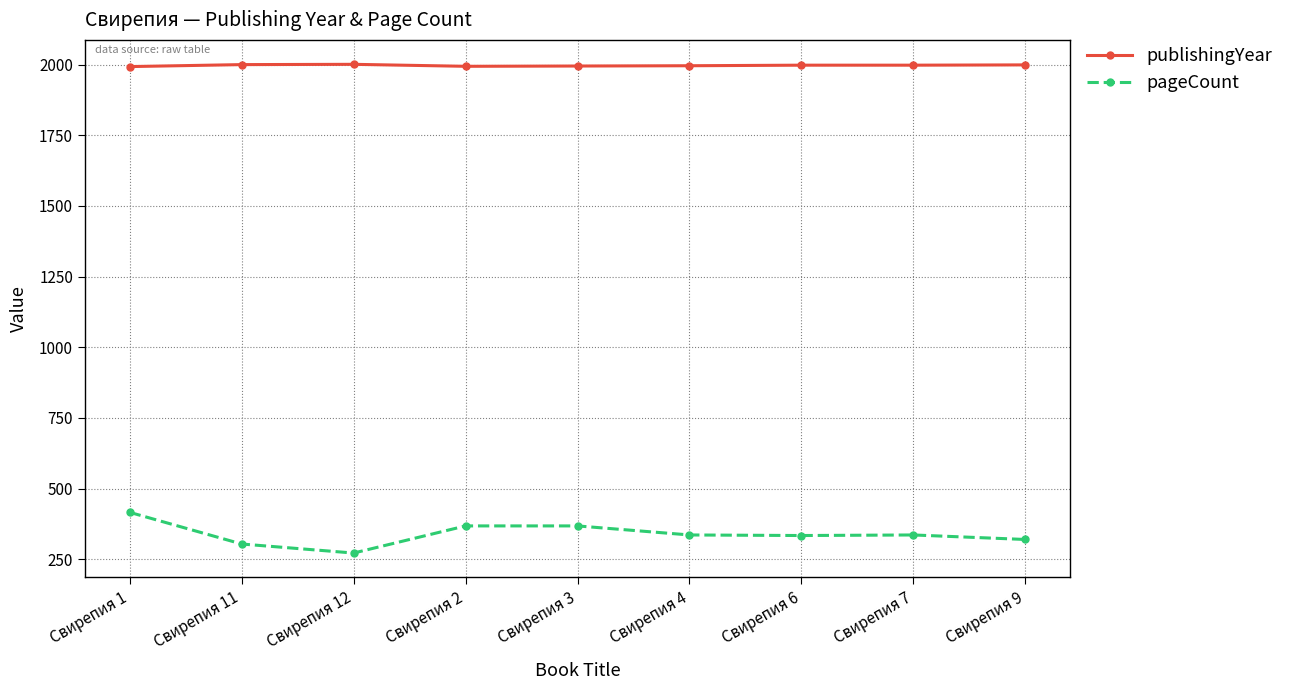

Which series has the largest total across all categories?

publishingYear